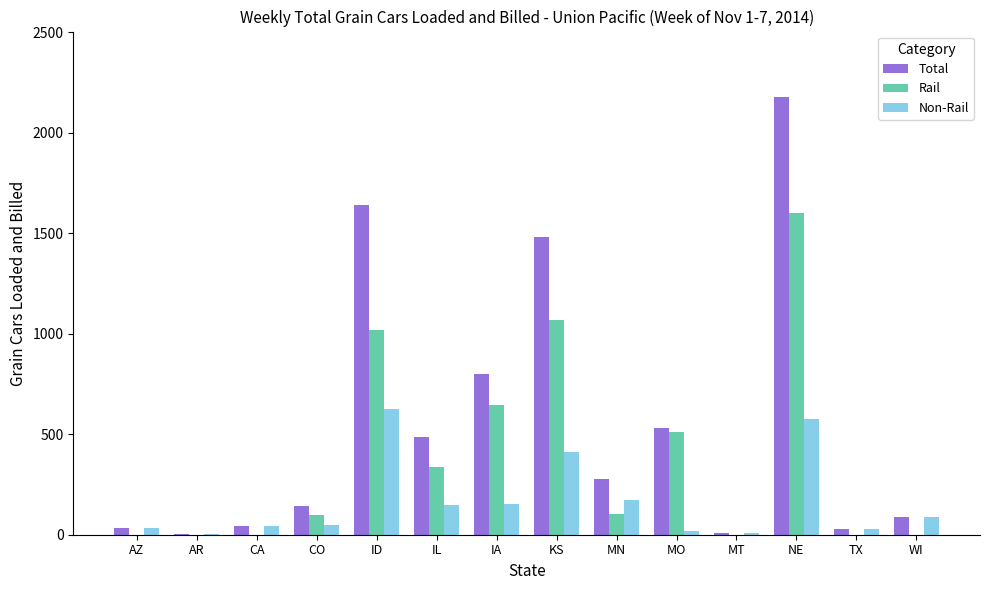

What is the greatest value displayed?

2177